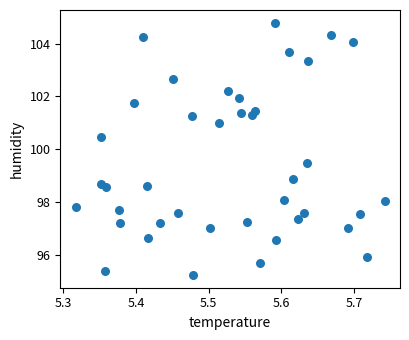

What is the range of X values (max minus min)?

0.4